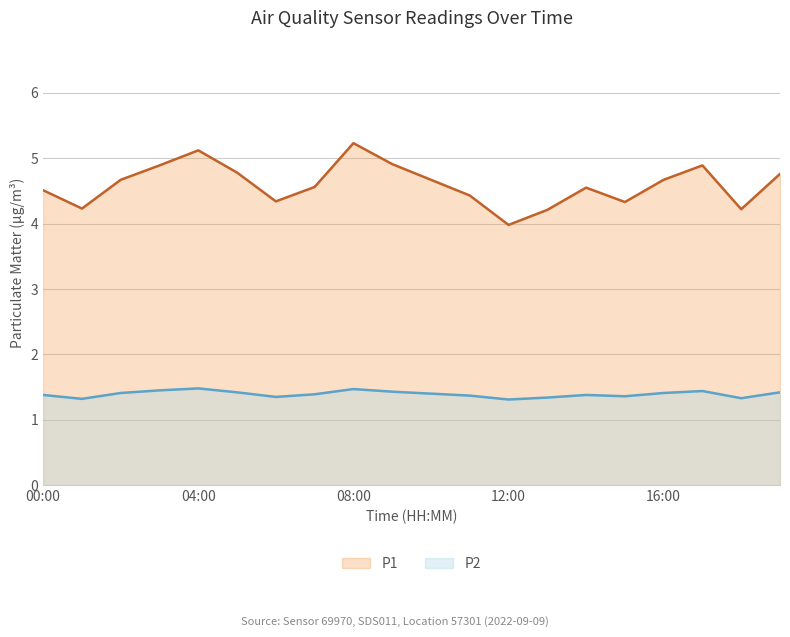

Which series has the largest range (max minus min)?

P1